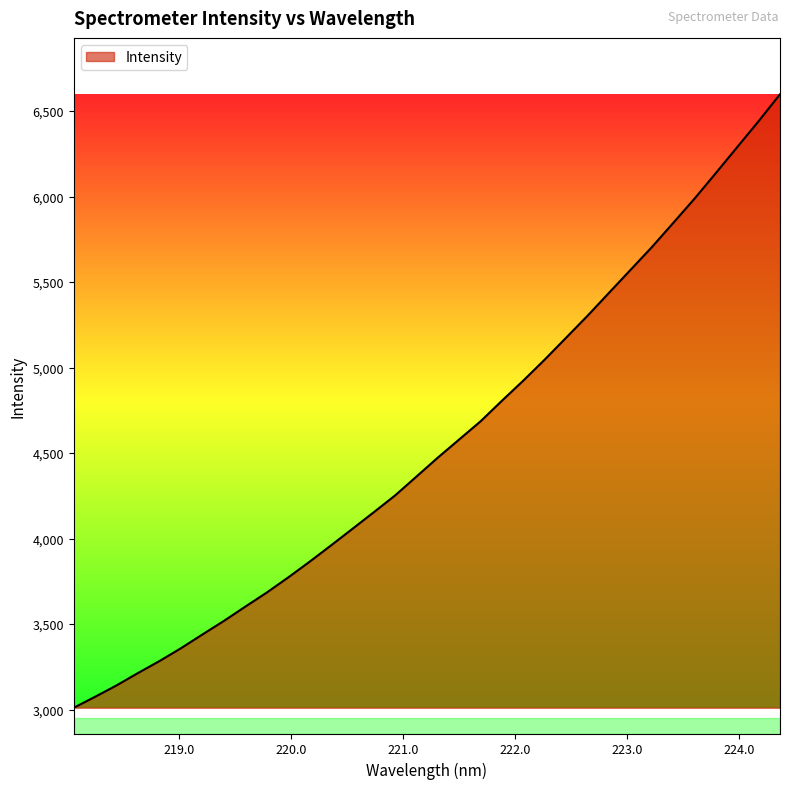

How many values are below 4473?

17